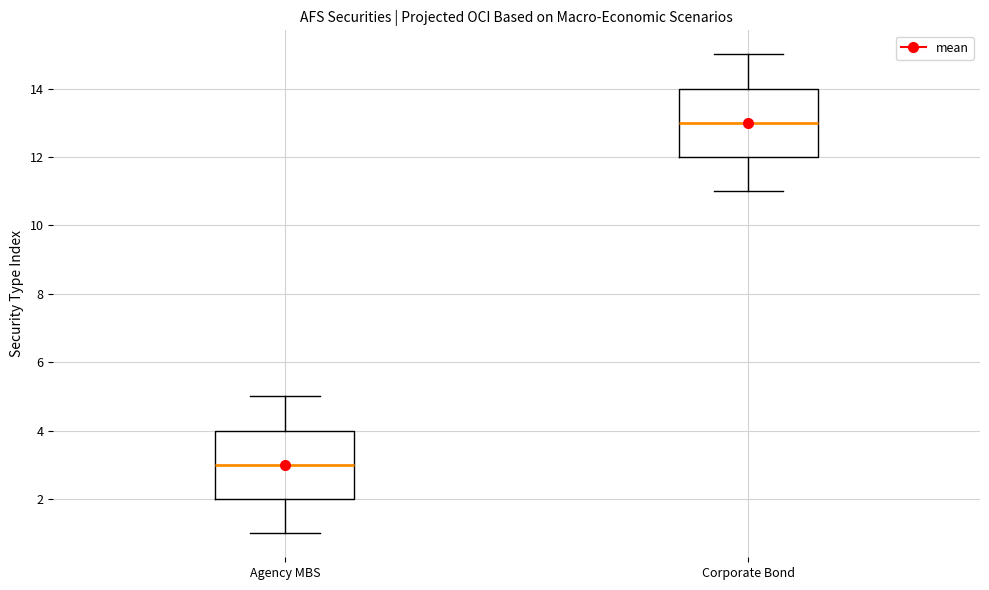

Reading left to right, transcribe this box plot: for each box, give where its median line is, the range the box spans, and where its two whiskers end, as read against the y-axis. The values are not printed on the chart, so give them approximately, as read against the axis.

Agency MBS: median 3, box 2 to 4, whiskers 1 to 5
Corporate Bond: median 13, box 12 to 14, whiskers 11 to 15